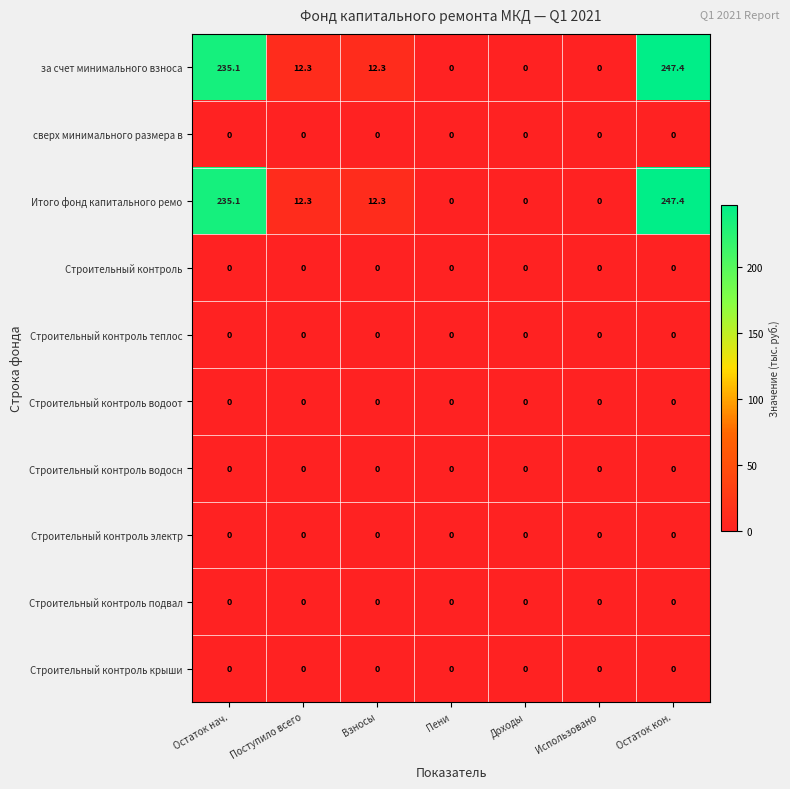

What is the spread (max minus min) of values at Взносы?

12.3